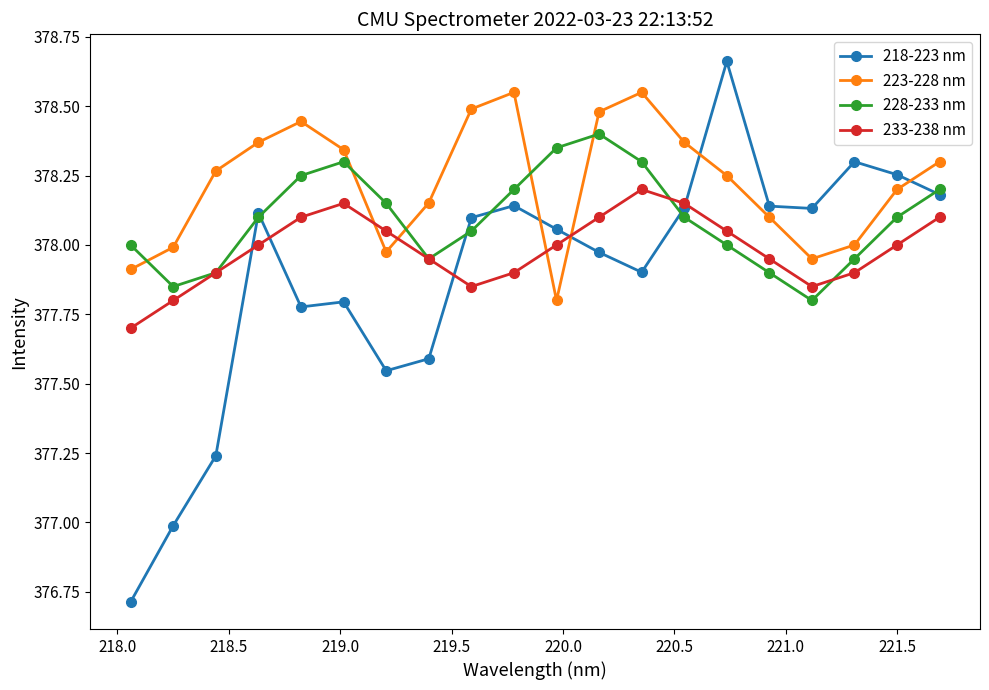

How many interior local valleys does the 233-238 nm series have?

2